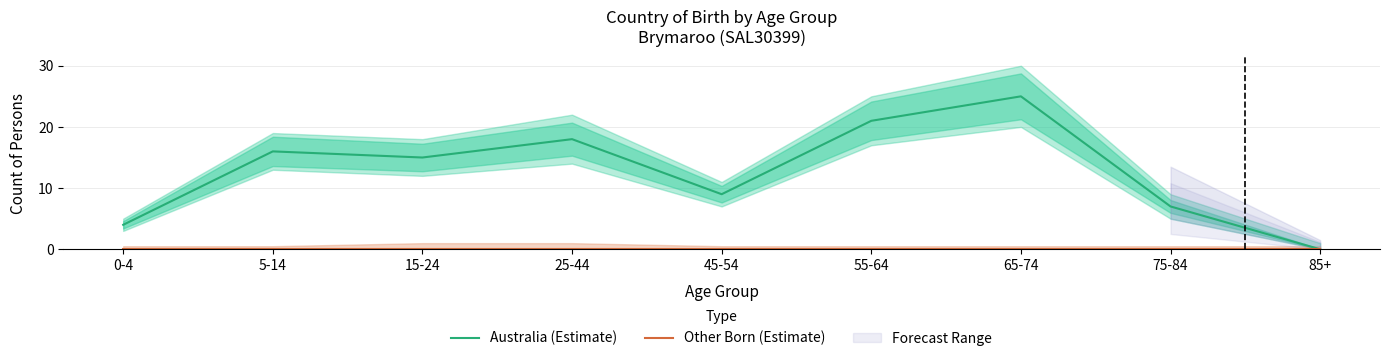

Does the chart display data point markers on the line(s)?

No